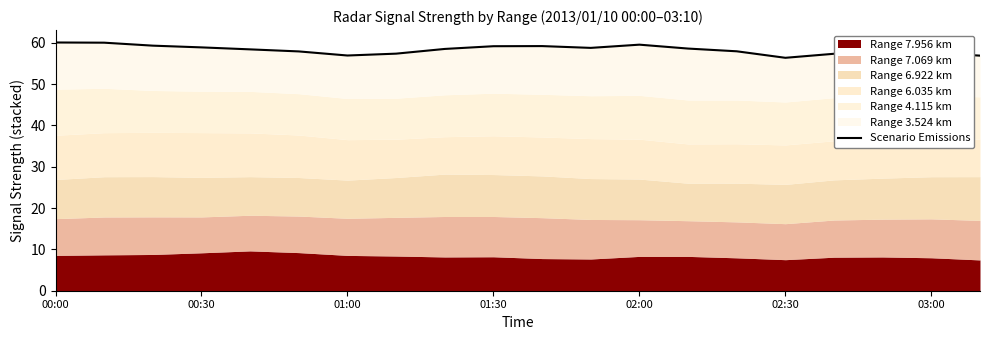

The value at 01:00 is 85.5. True or false?

False